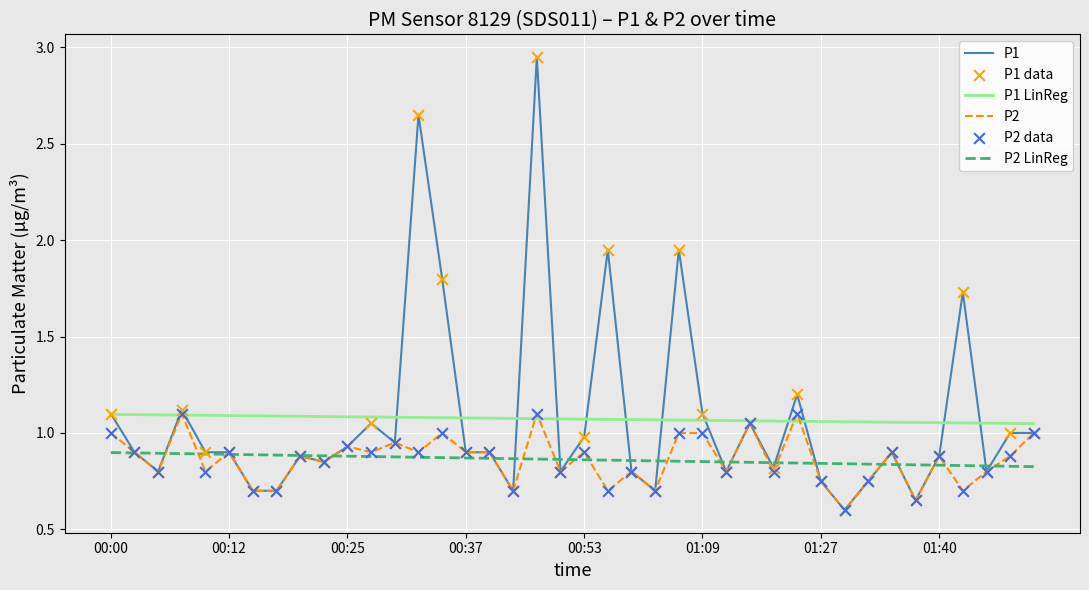

Which series has the largest range (max minus min)?

P1